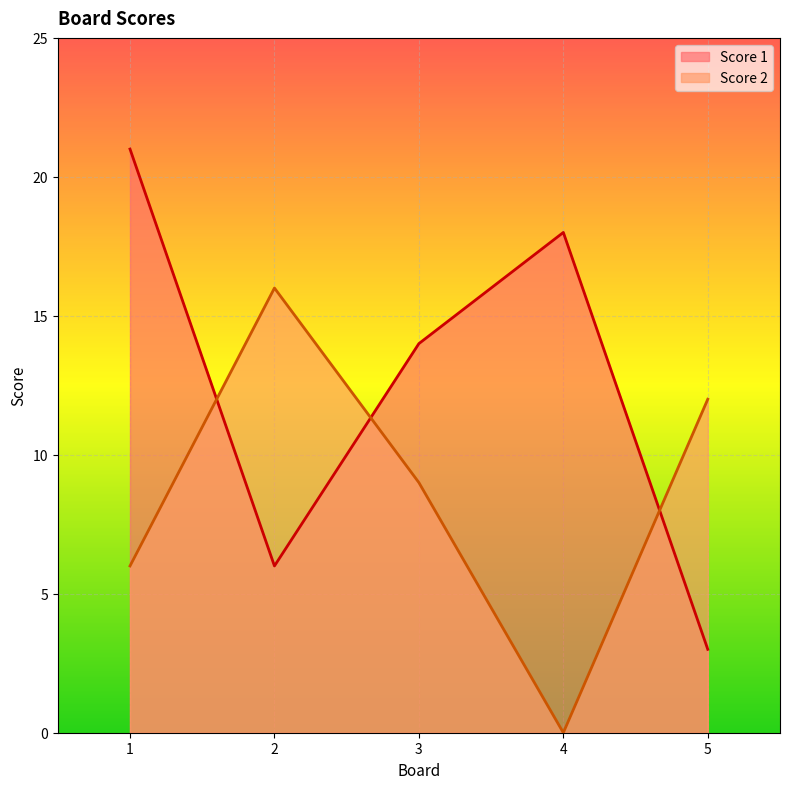

Reading right to left, what are all the values shown in this chart?

Score 1: 3	18	14	6	21
Score 2: 12	0	9	16	6